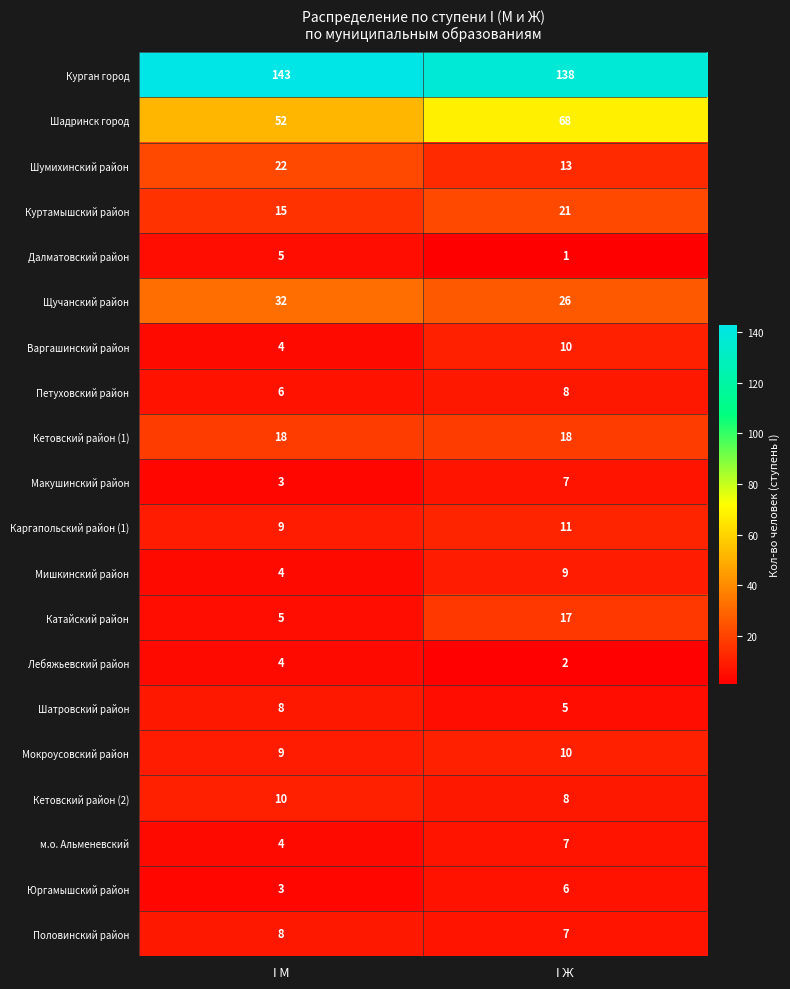

List the labels in order of Половинский район value, smallest first.

I Ж, I М